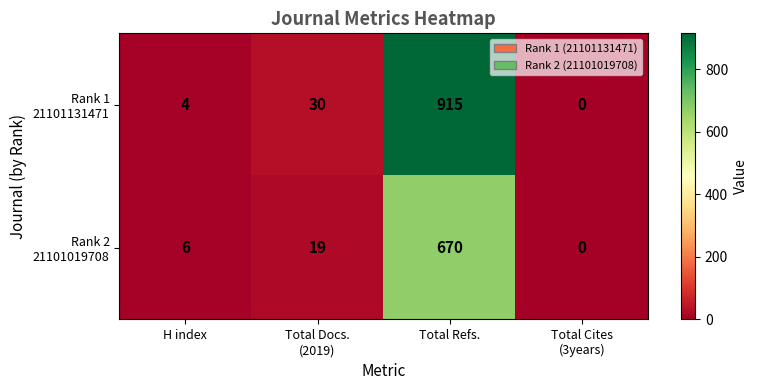

At which category does the chart reach its peak across all series?

Total Refs.